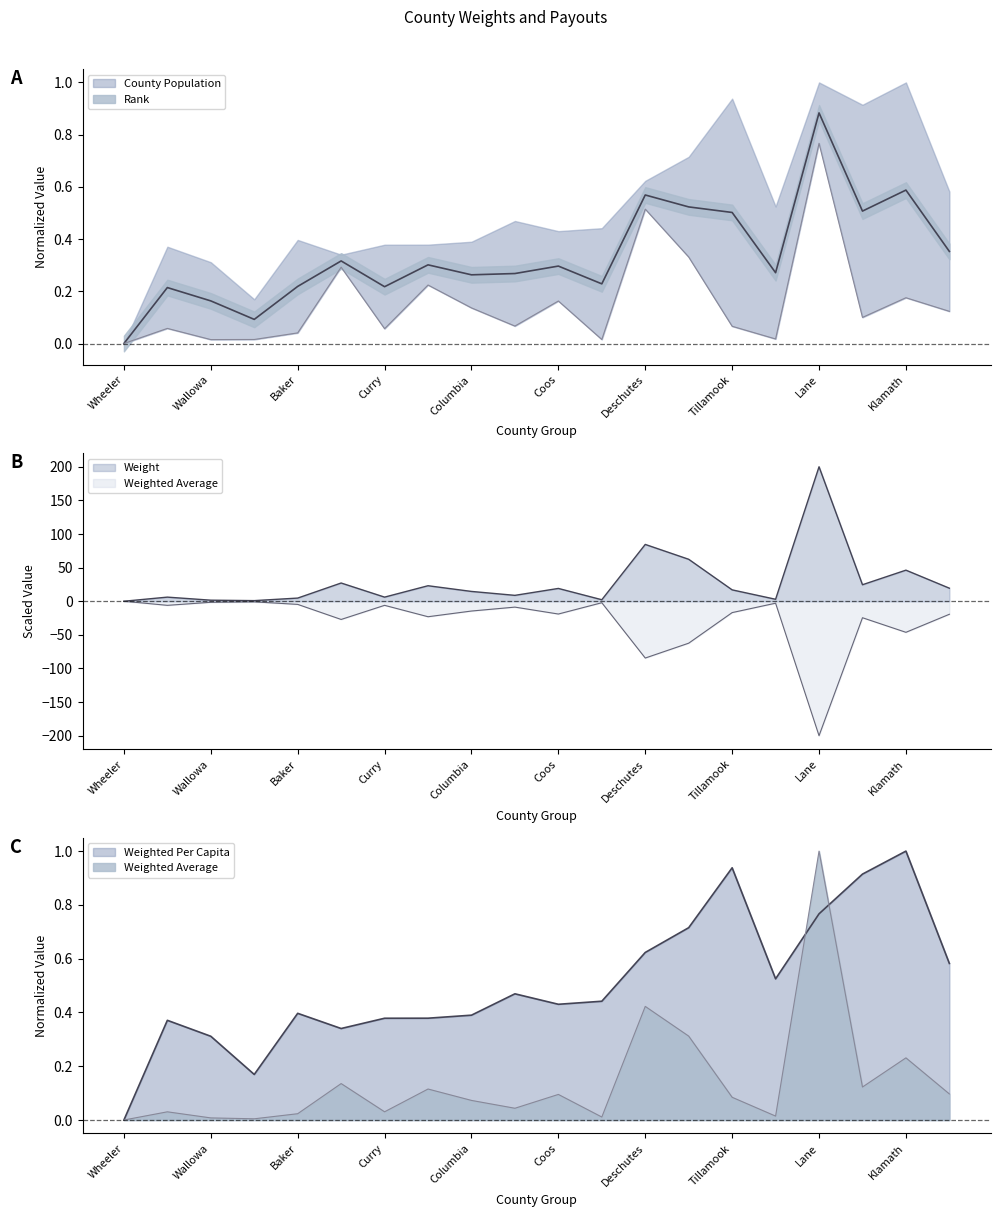

Read the Weight value at Deschutes.

-84.5